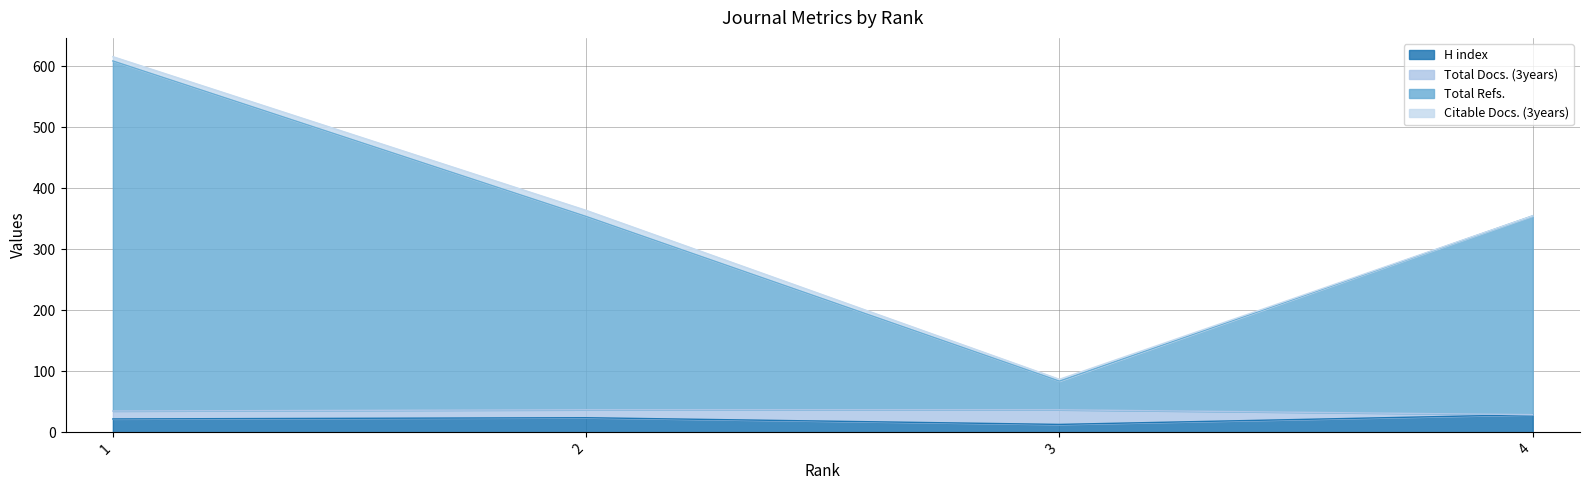

Where is the first local minimum for Total Refs.?

3